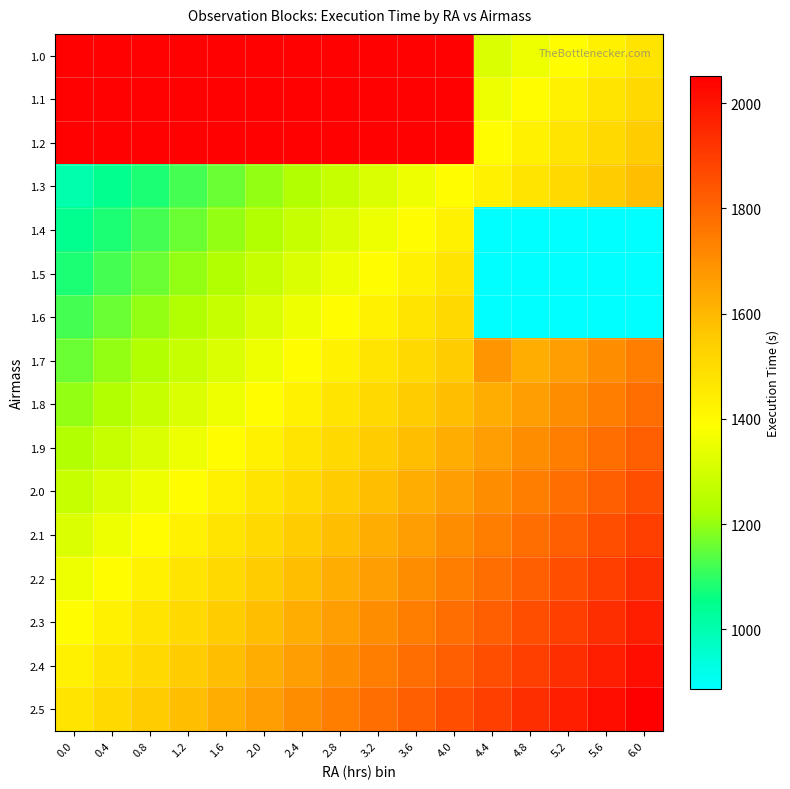

What is the total value across all series at 1.6?

24223.2